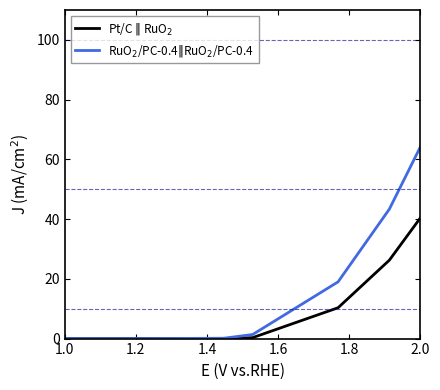

At which category is the sum across all series the highest?

2.0